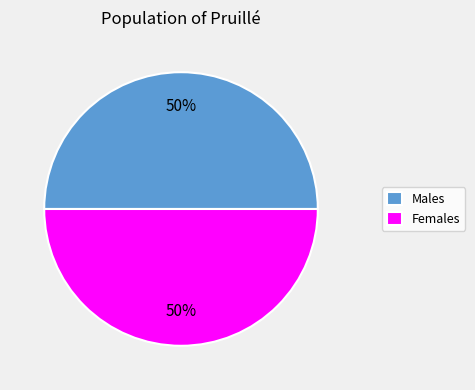

Combined, do Males and Females account for over 50%?

Yes